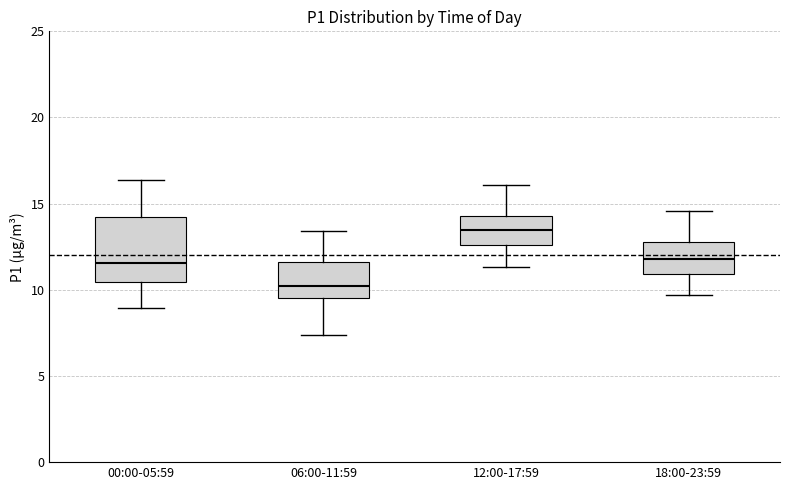

Comparing the boxes themselves (not the whiskers), which one is the tallest?

00:00-05:59